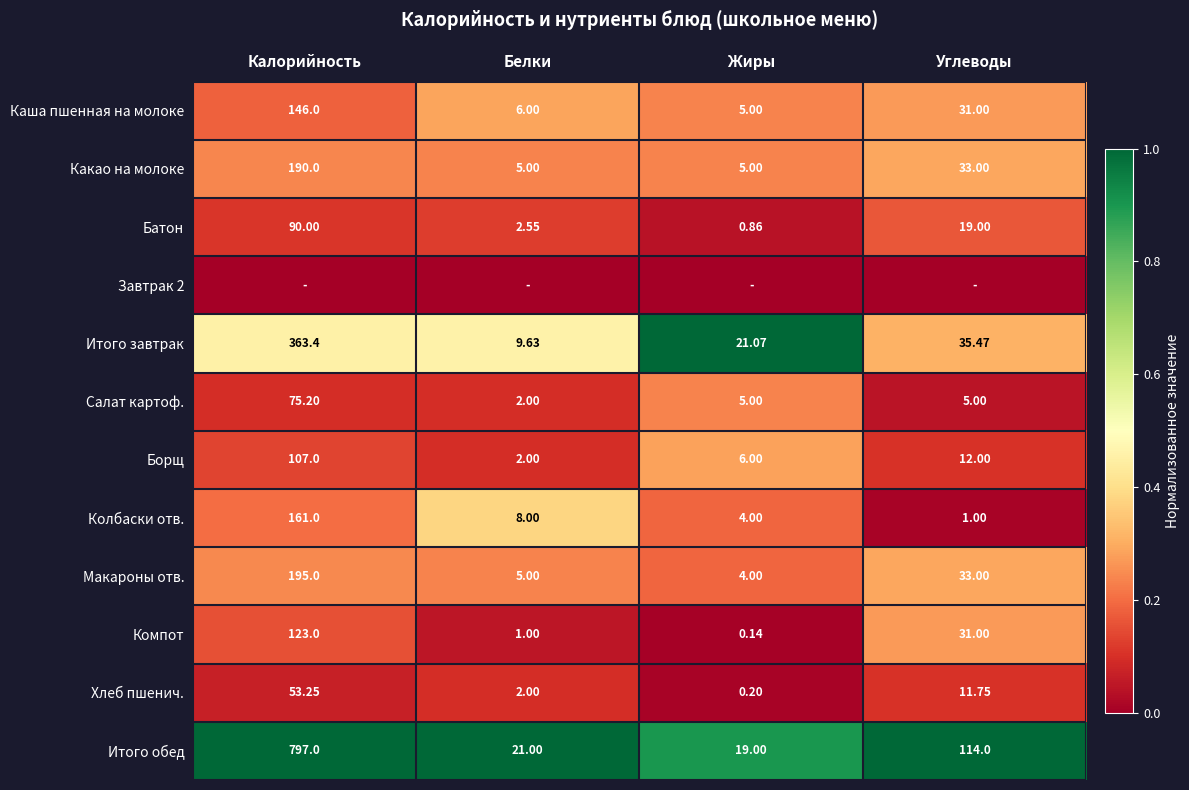

Count the number of categories in the chart.

4